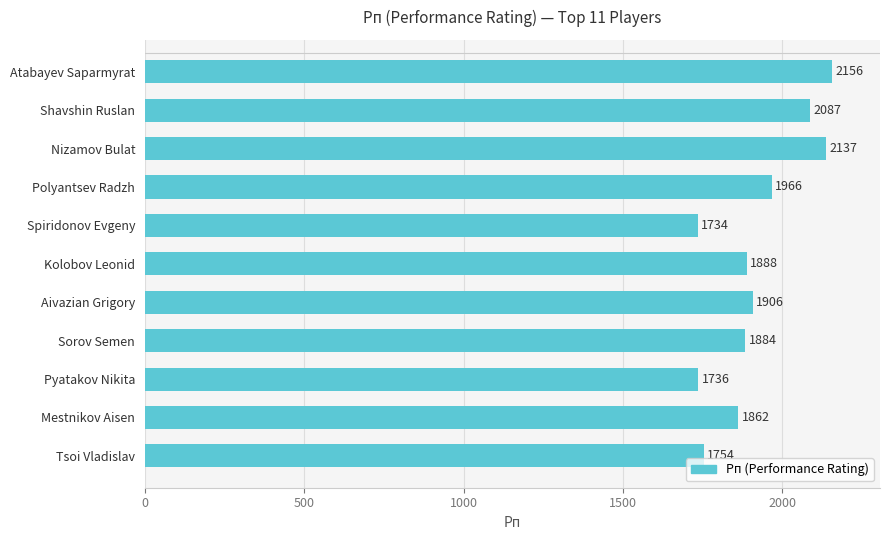

The chart shows a value of 1906 at Aivazian Grigory. True or false?

True